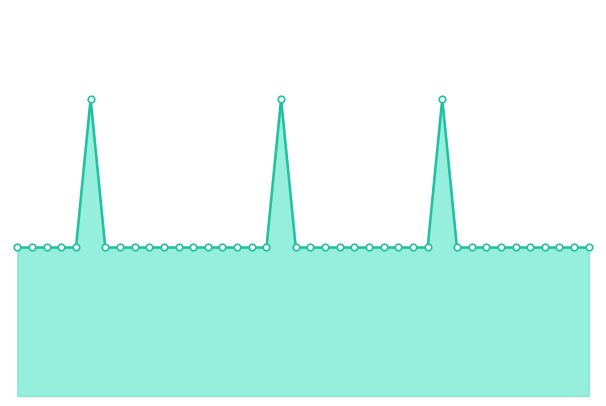

Is the value of 招考人数_markers at 15 greater than the value of 招考人数_line at 26?

No